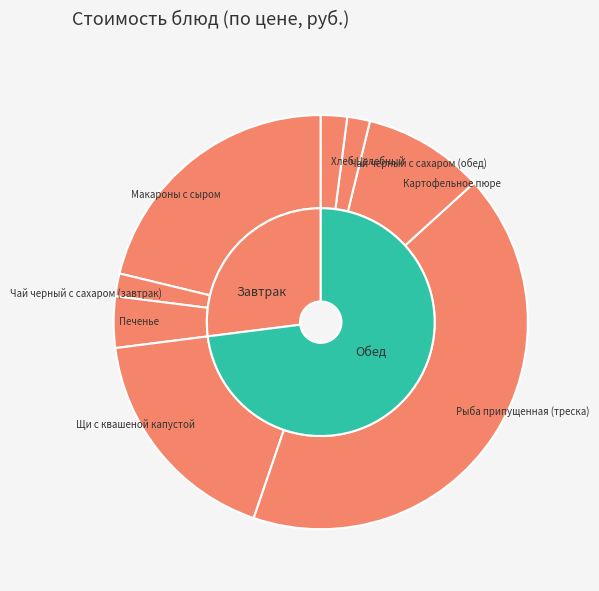

True or false: Печенье accounts for 16% of the total.

False